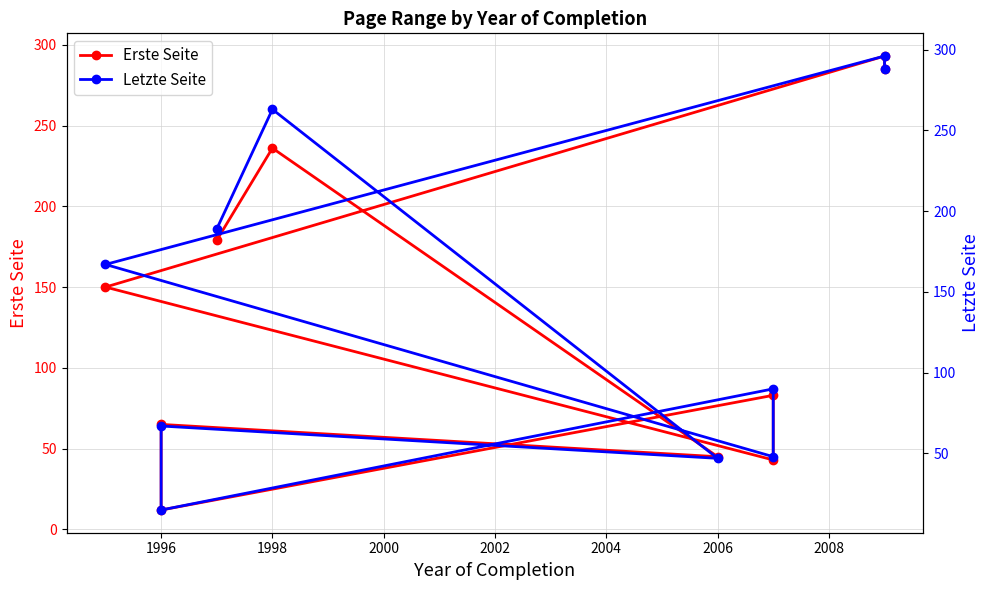

What is the smallest value displayed?

12